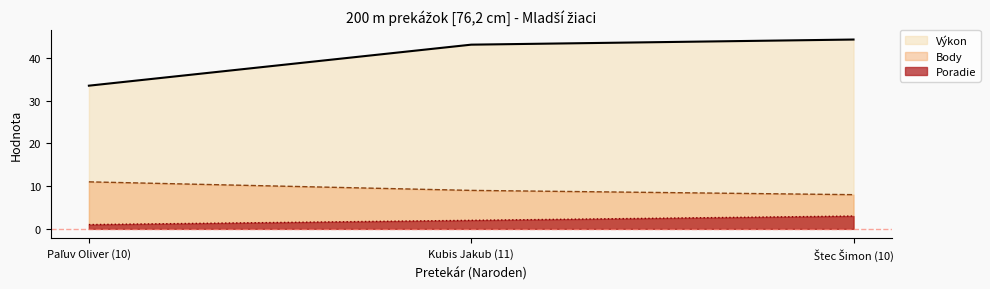

What position from the right is Štec Šimon (10)?

1